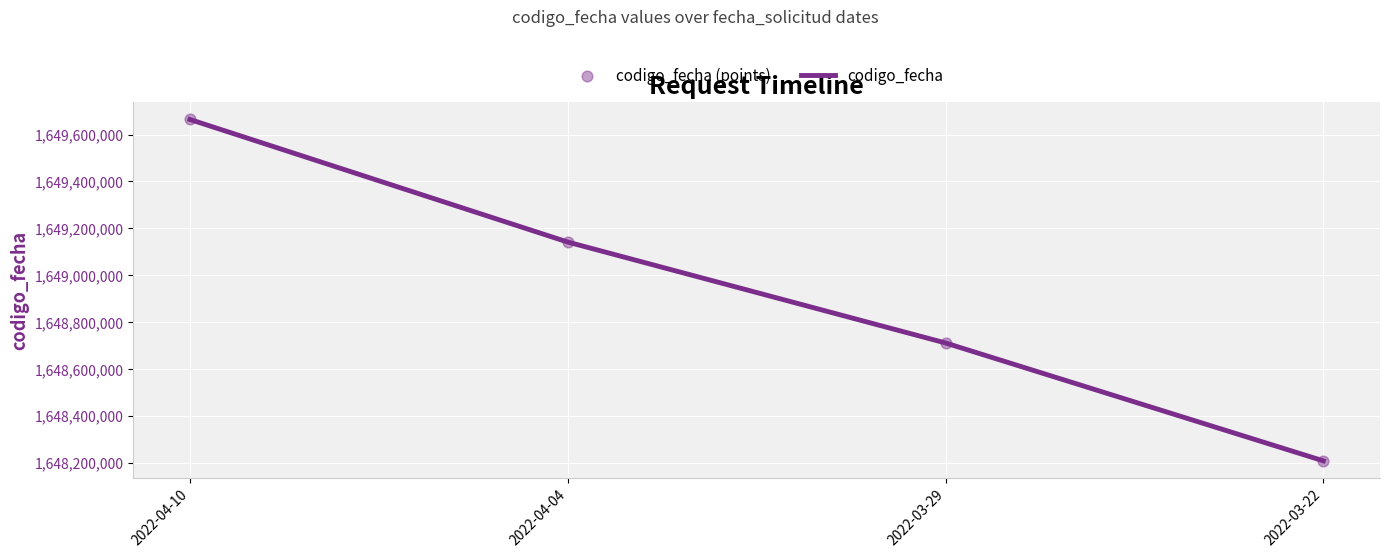

Between 2022-04-04 and 2022-03-29, which is larger?

2022-04-04